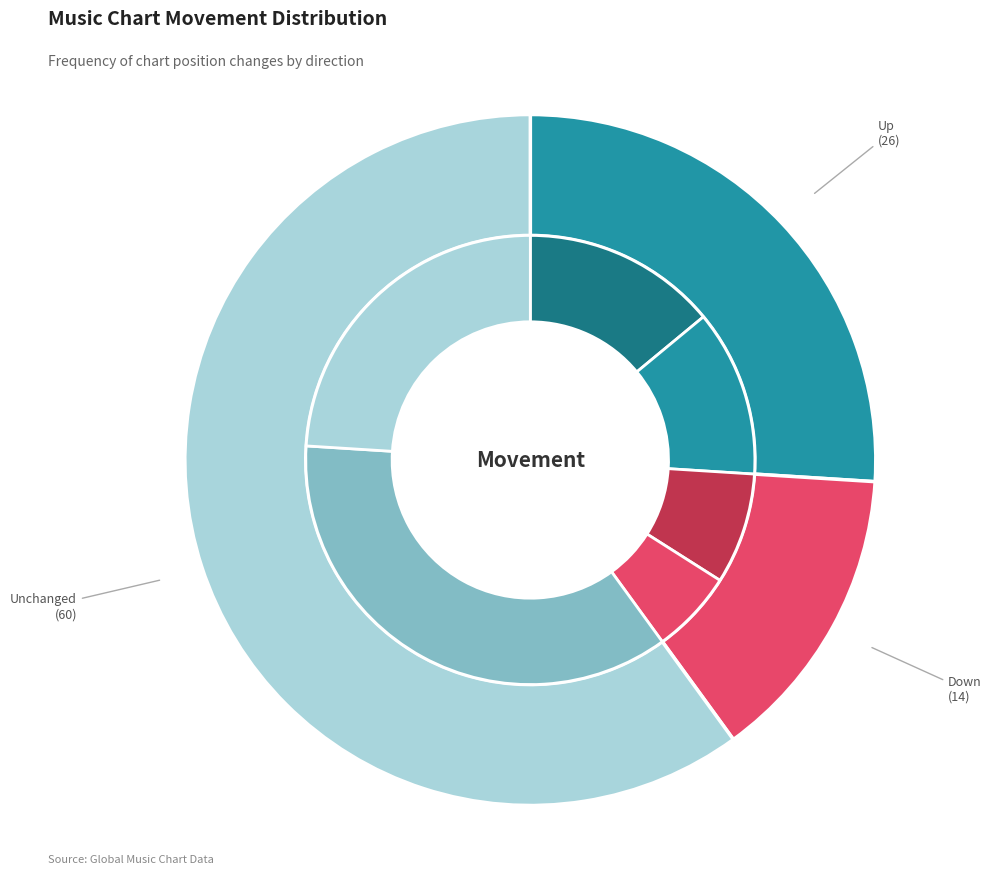

What percentage is the - slice, to the nearest percent?

60%